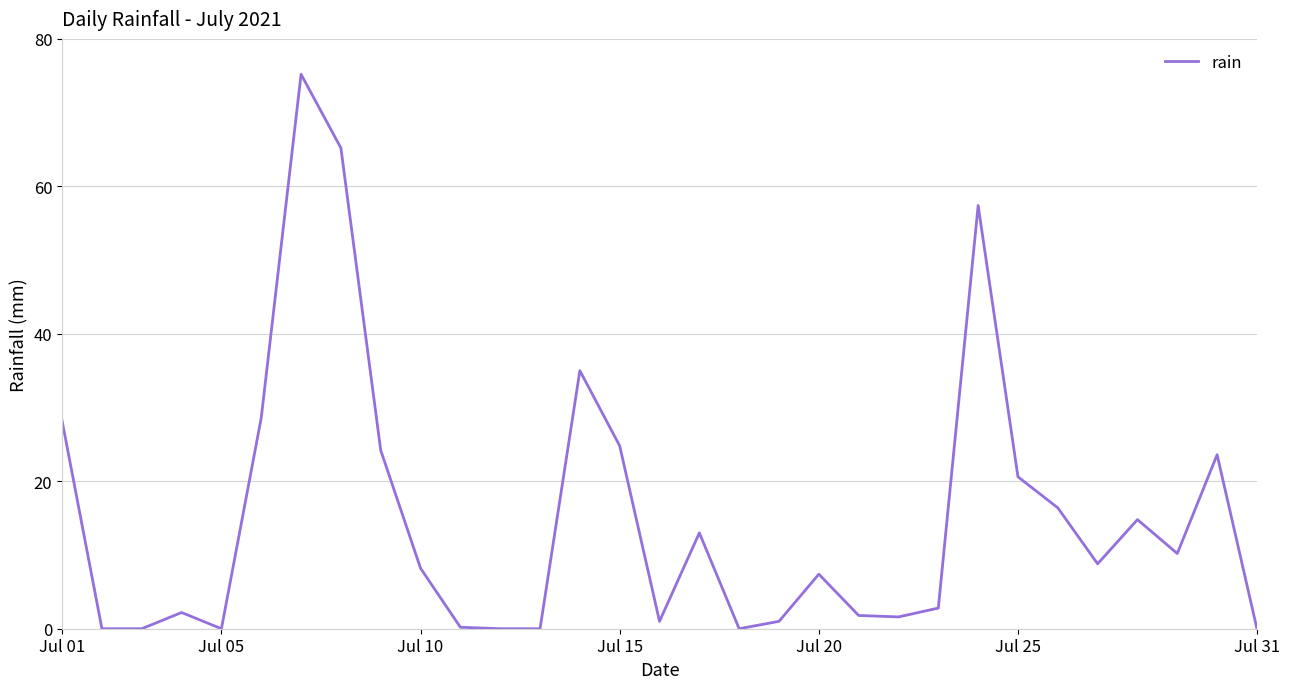

What is the difference between the maximum and minimum values?

75.2